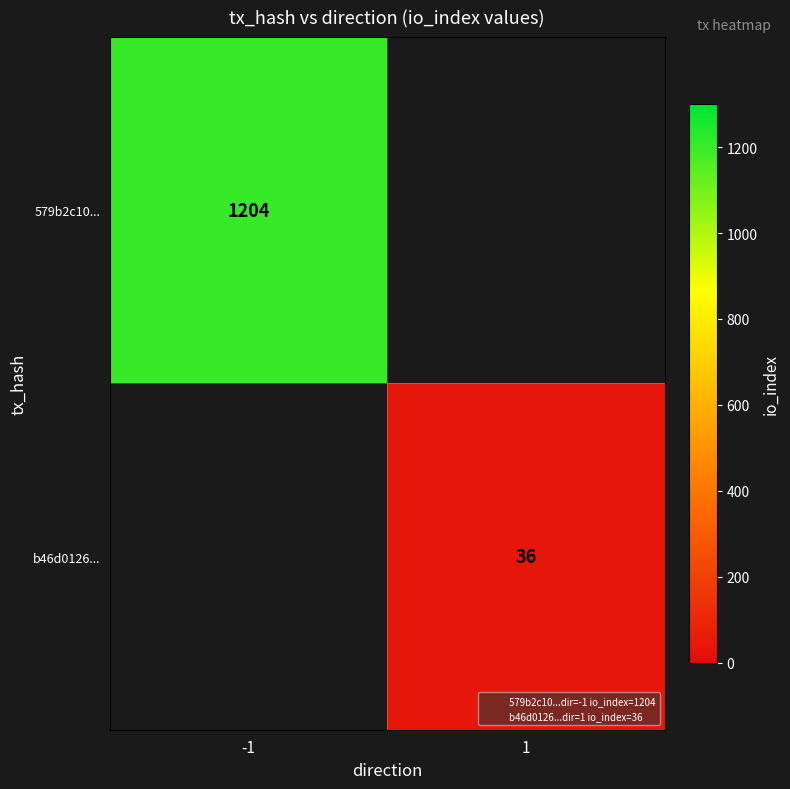

How many data points does each series have?

2